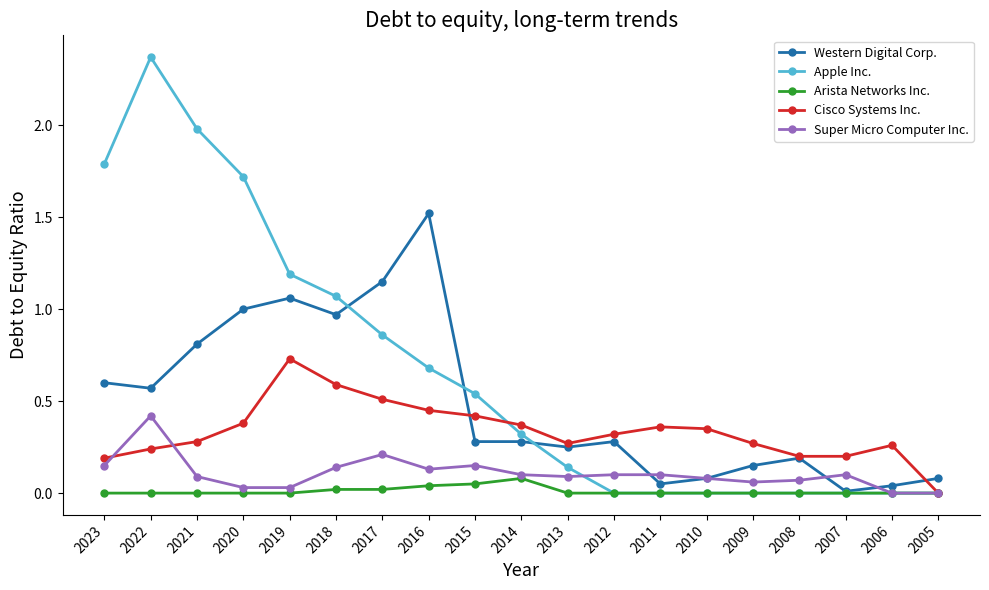

At which category is the sum across all series the highest?

2022